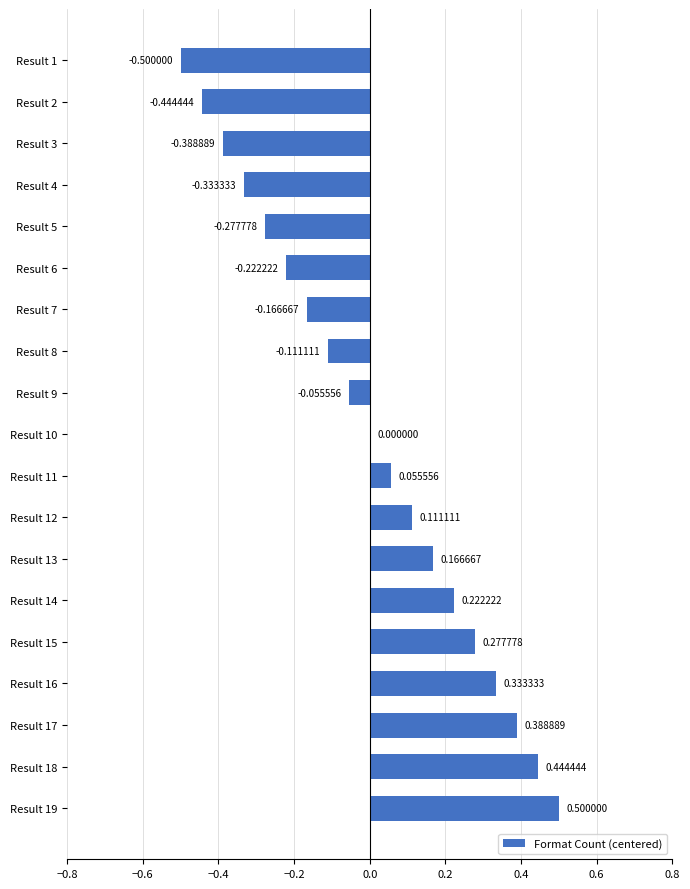

Which has a higher value, Result 13 or Result 15?

Result 15